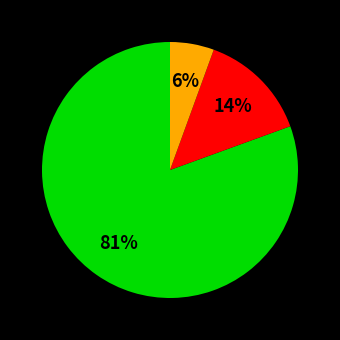

Is there a majority slice in this chart?

Yes